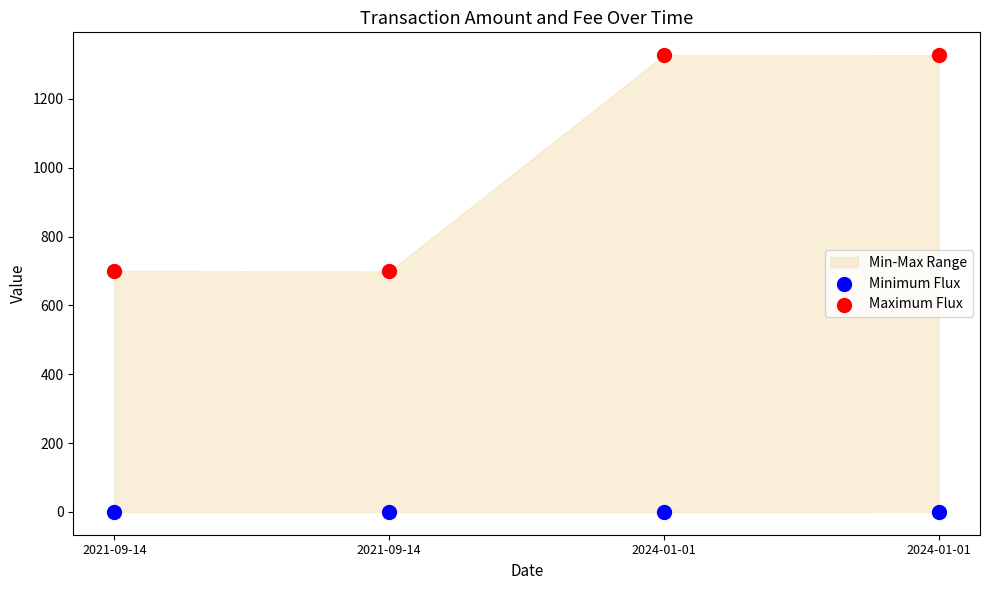

Which series reaches the minimum Y coordinate?

Minimum Flux